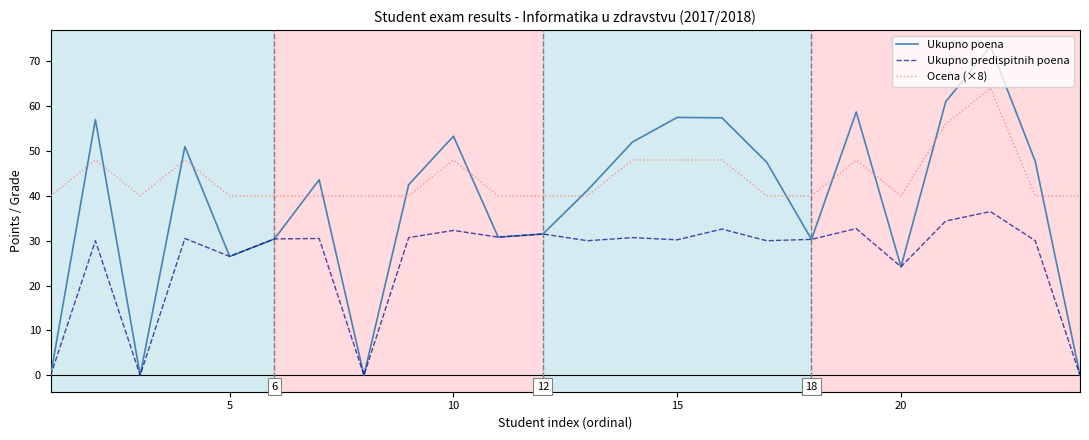

List the series in order of their peak value, highest first.

Ukupno poena, Ocena (×8), Ukupno predispitnih poena